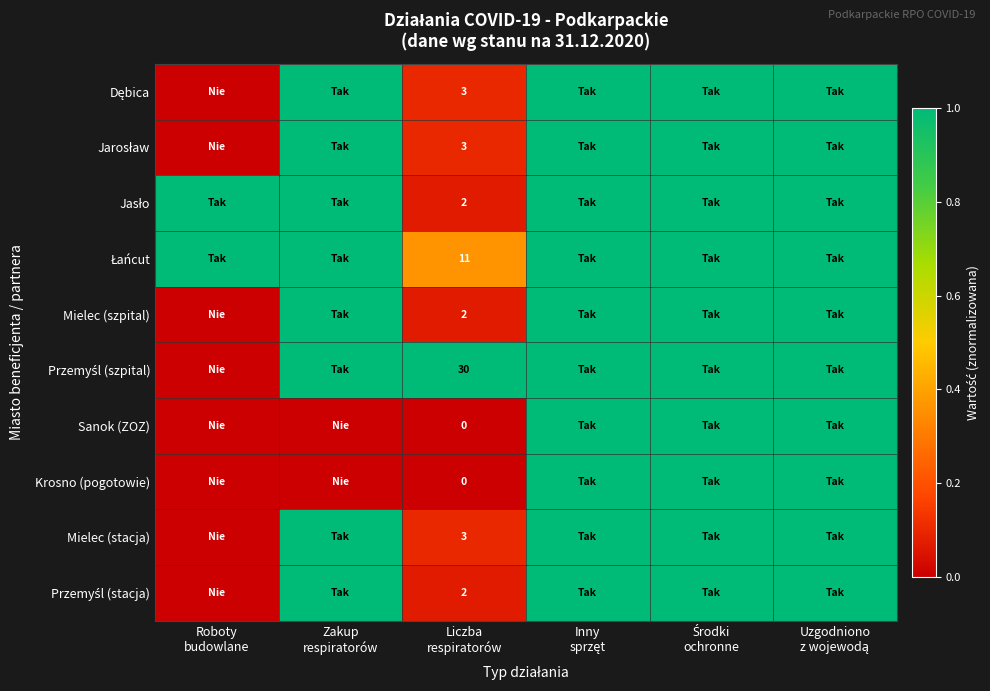

Which category has the lowest value across all series?

Roboty
budowlane